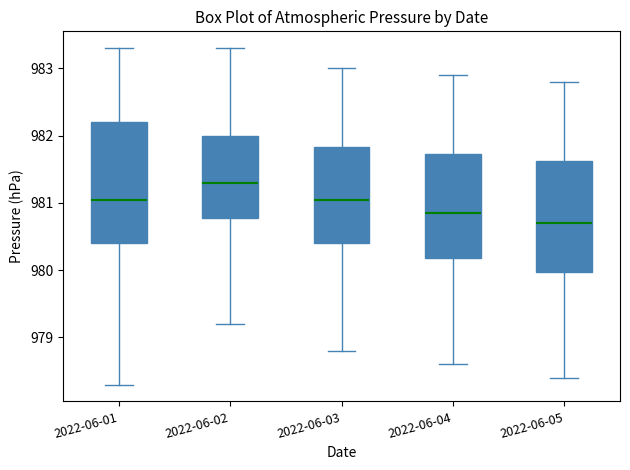

Reading left to right, transcribe this box plot: for each box, give where its median line is, the range the box spans, and where its two whiskers end, as read against the y-axis. The values are not printed on the chart, so give them approximately, as read against the axis.

2022-06-01: median 981.1, box 980.4 to 982.2, whiskers 978.3 to 983.3
2022-06-02: median 981.3, box 980.8 to 982.0, whiskers 979.2 to 983.3
2022-06-03: median 981.1, box 980.4 to 981.8, whiskers 978.8 to 983.0
2022-06-04: median 980.9, box 980.2 to 981.7, whiskers 978.6 to 982.9
2022-06-05: median 980.7, box 980.0 to 981.6, whiskers 978.4 to 982.8